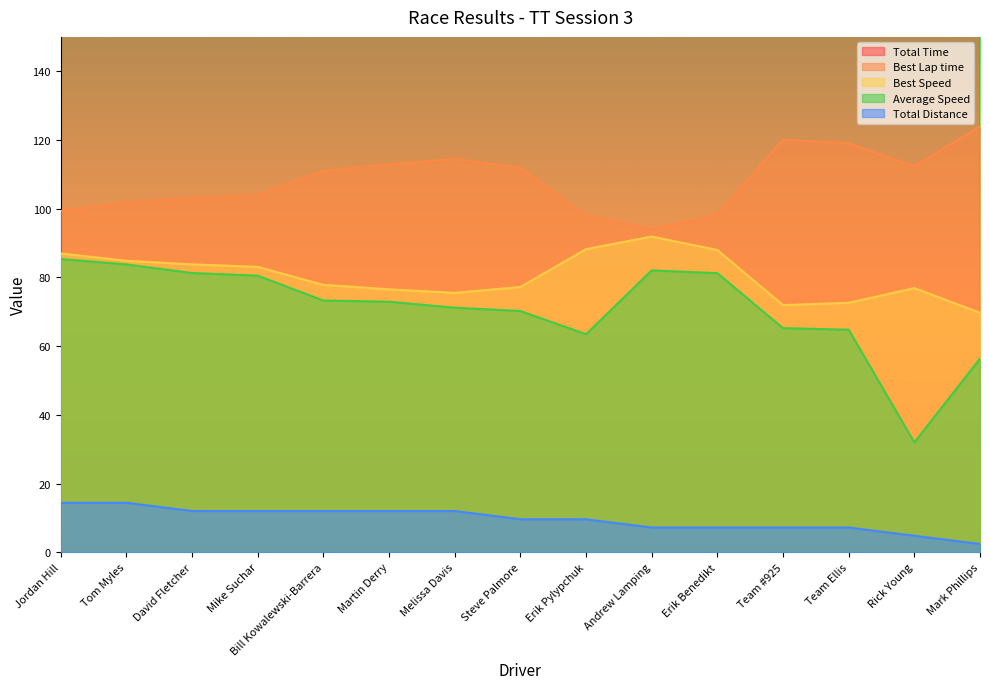

The Best Lap time series shows 70.4 at Team Ellis. True or false?

False